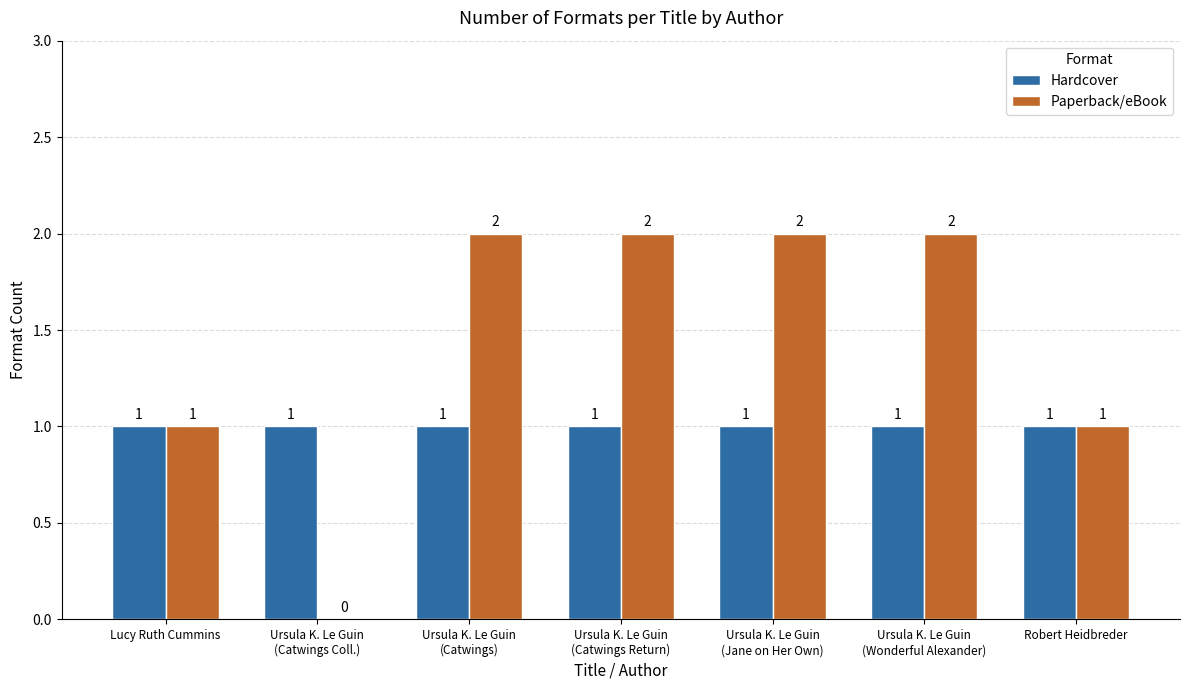

What is the sum of all Paperback/eBook values?

10